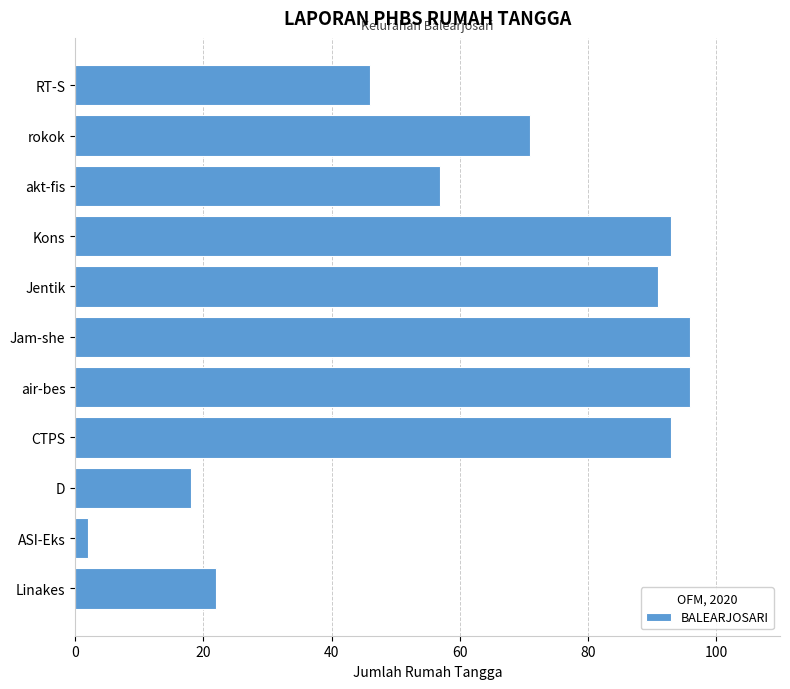

The value at air-bes is 96. True or false?

True